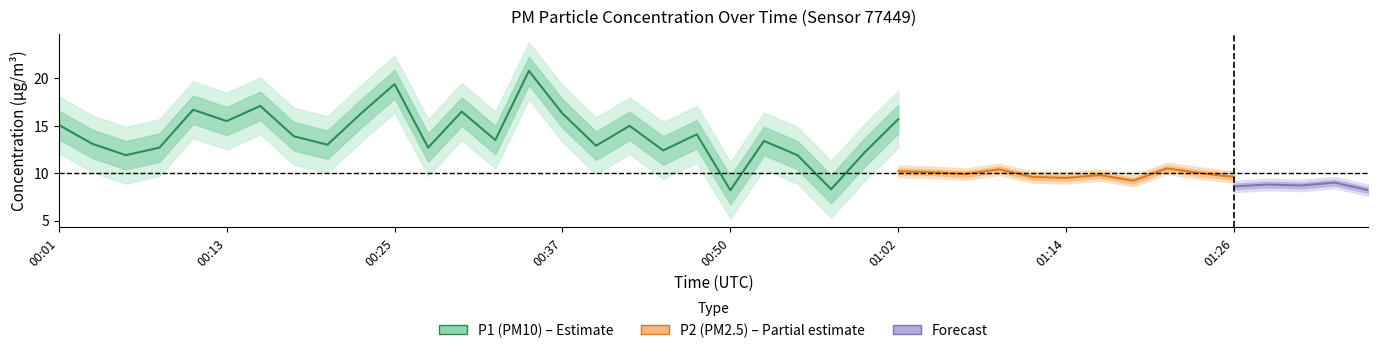

At which category does P1 reach its first local peak?

00:11